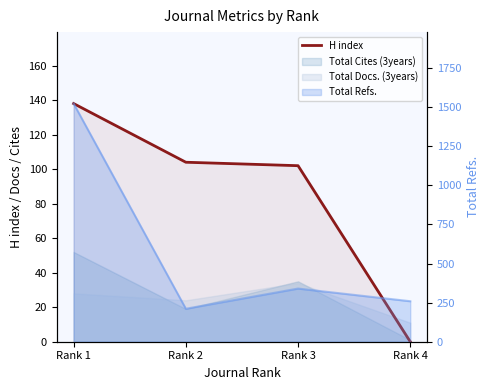

What is the approximate value at Rank 3, to the nearest 5?

100